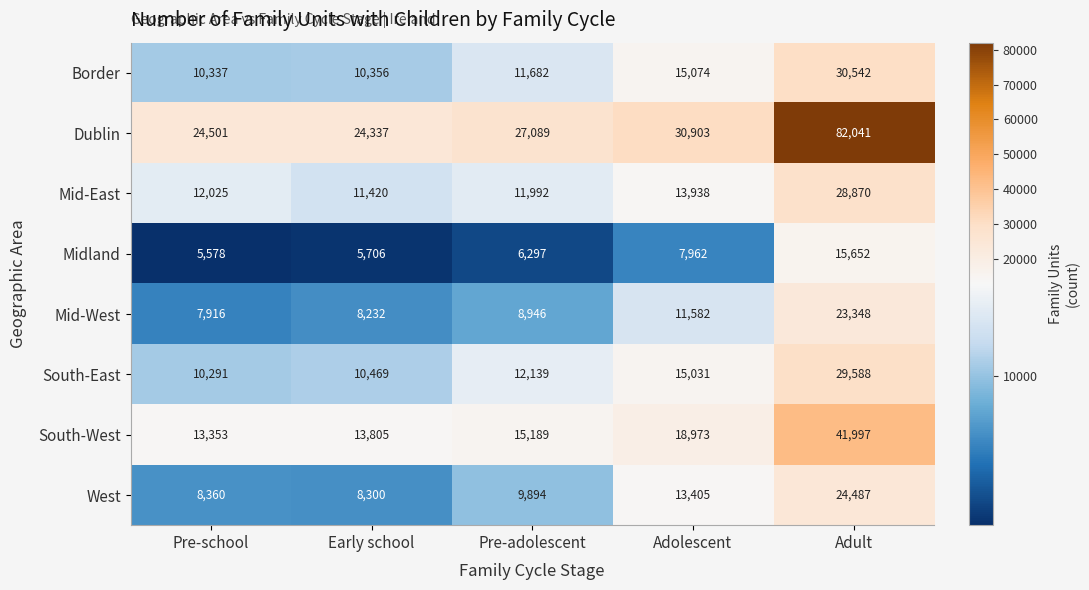

Which series has the largest total across all categories?

Dublin